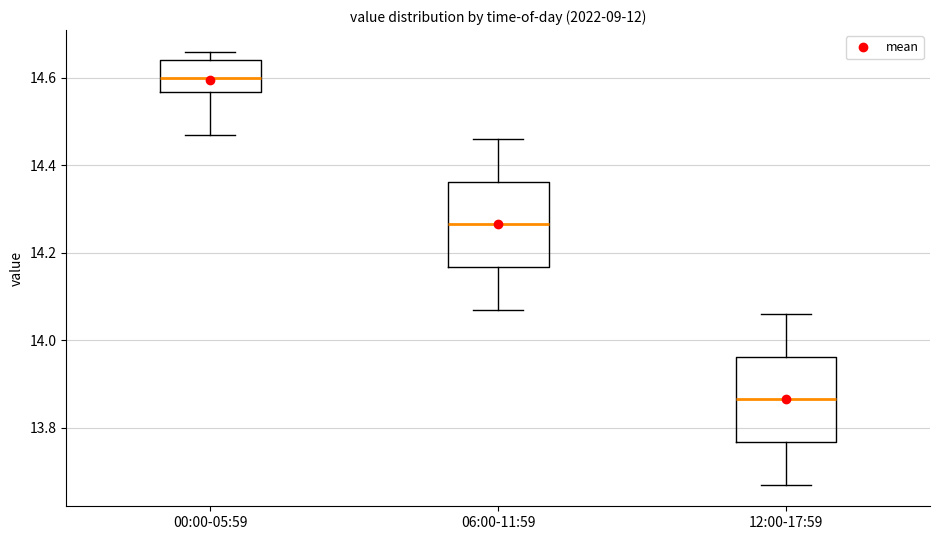

Which box's median line is the lowest?

12:00-17:59